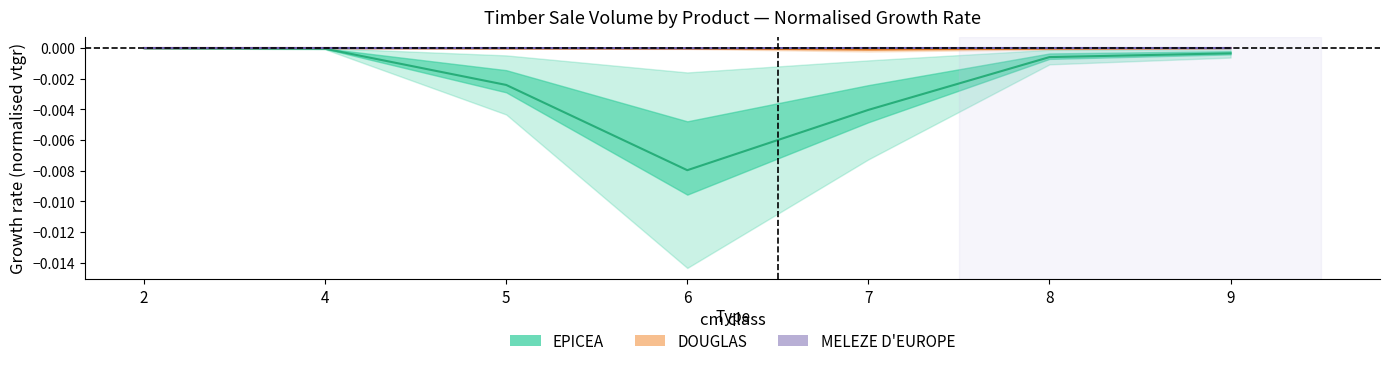

True or false: MELEZE_vtgr and EPICEA_vtgr cross at least once.

False